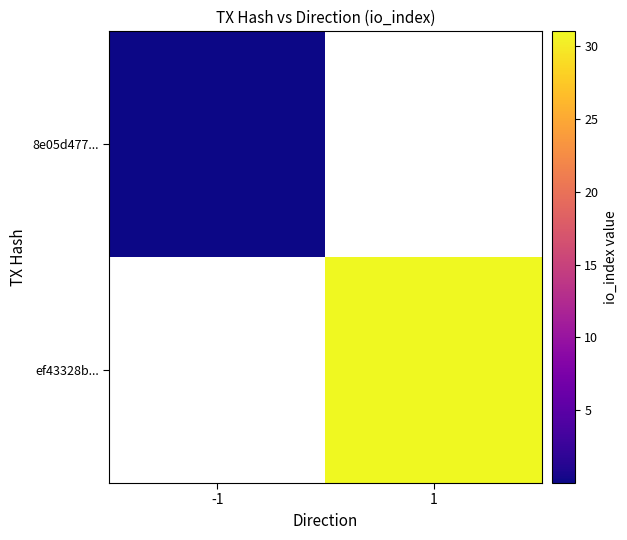

Rank the categories by ef43328b... value from lowest to highest.

-1, 1